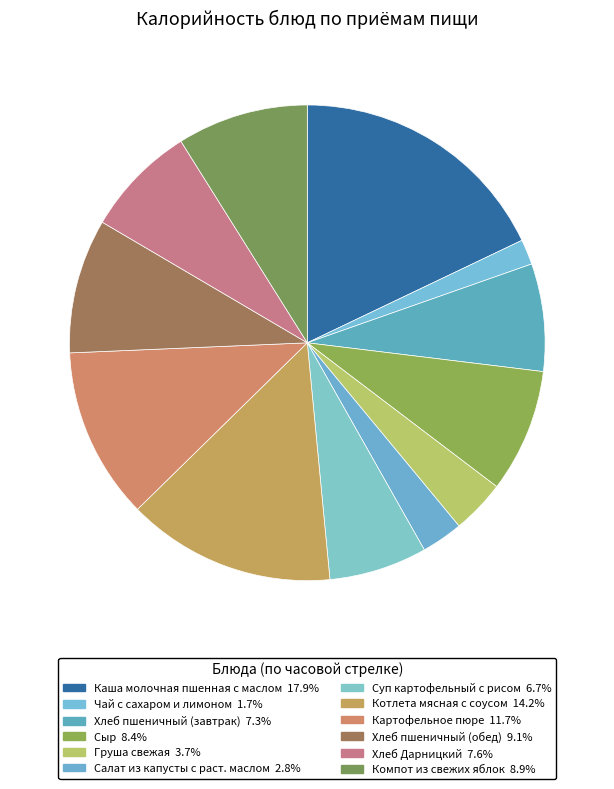

Which slice is the smallest?

Чай с сахаром и лимоном